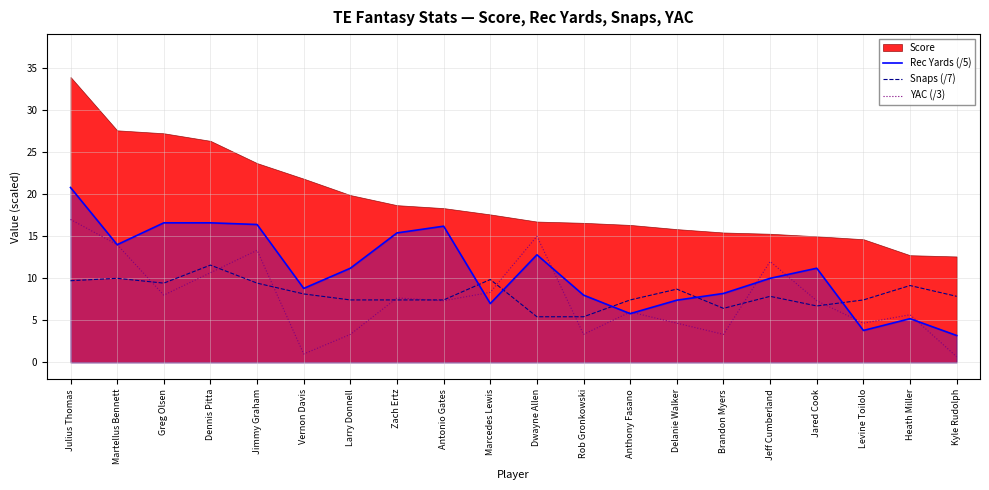

Is the value of Snaps (/7) at Jeff Cumberland greater than the value of Rec Yards (/5) at Martellus Bennett?

No